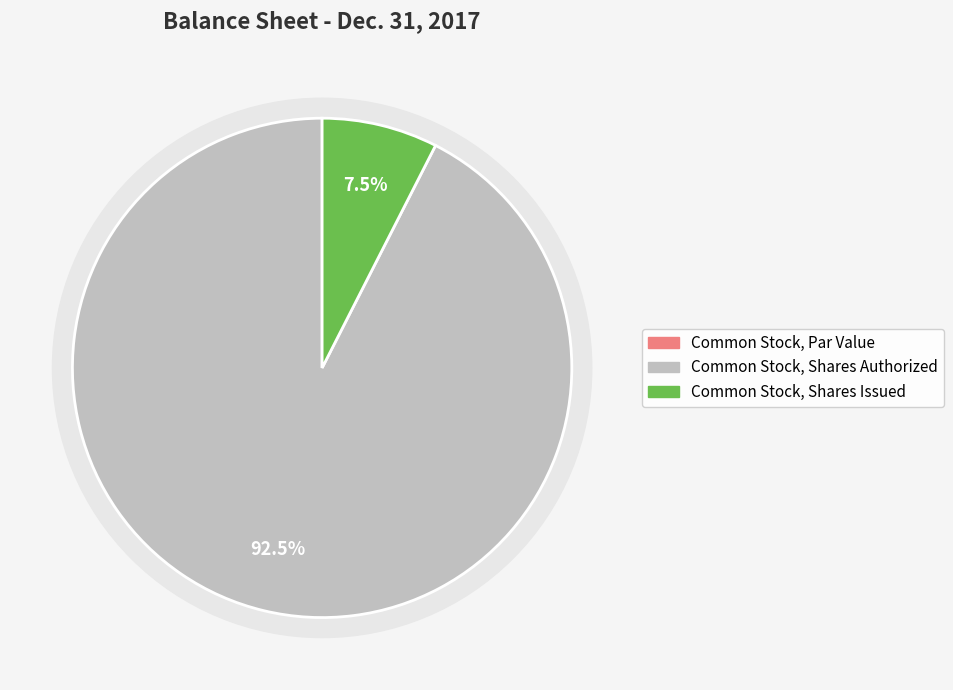

Between Common Stock, Shares Issued and Common Stock, Par Value, which is larger?

Common Stock, Shares Issued